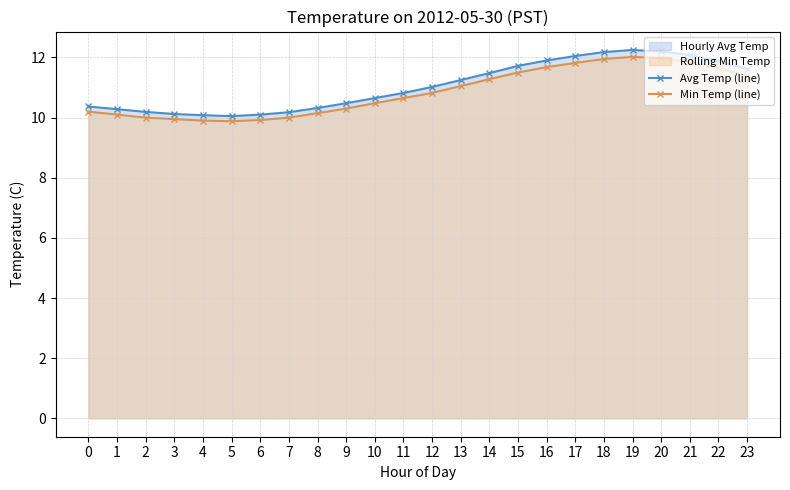

How many values in the Min Temp (line) series exceed 10?

18